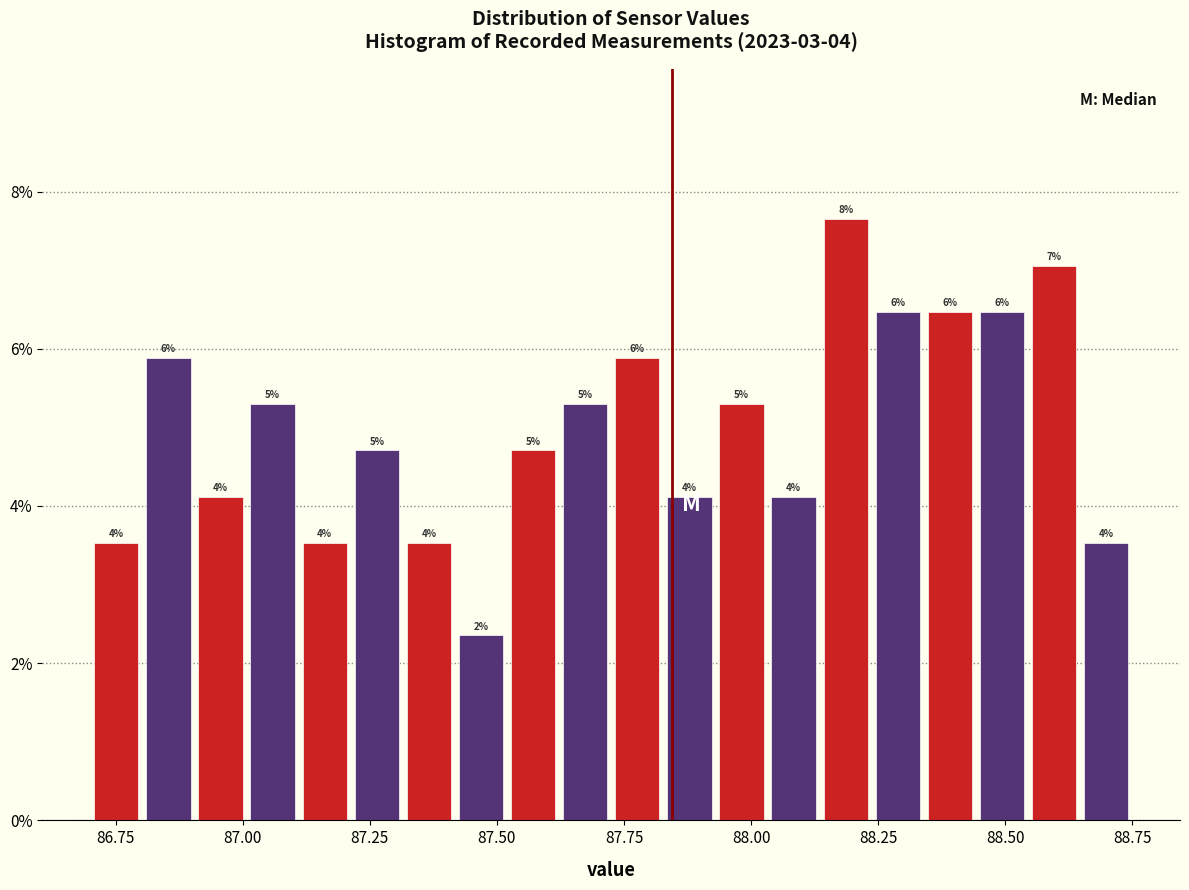

Read against the x-axis, roughly where is the centre of the tallest bar?

88.20